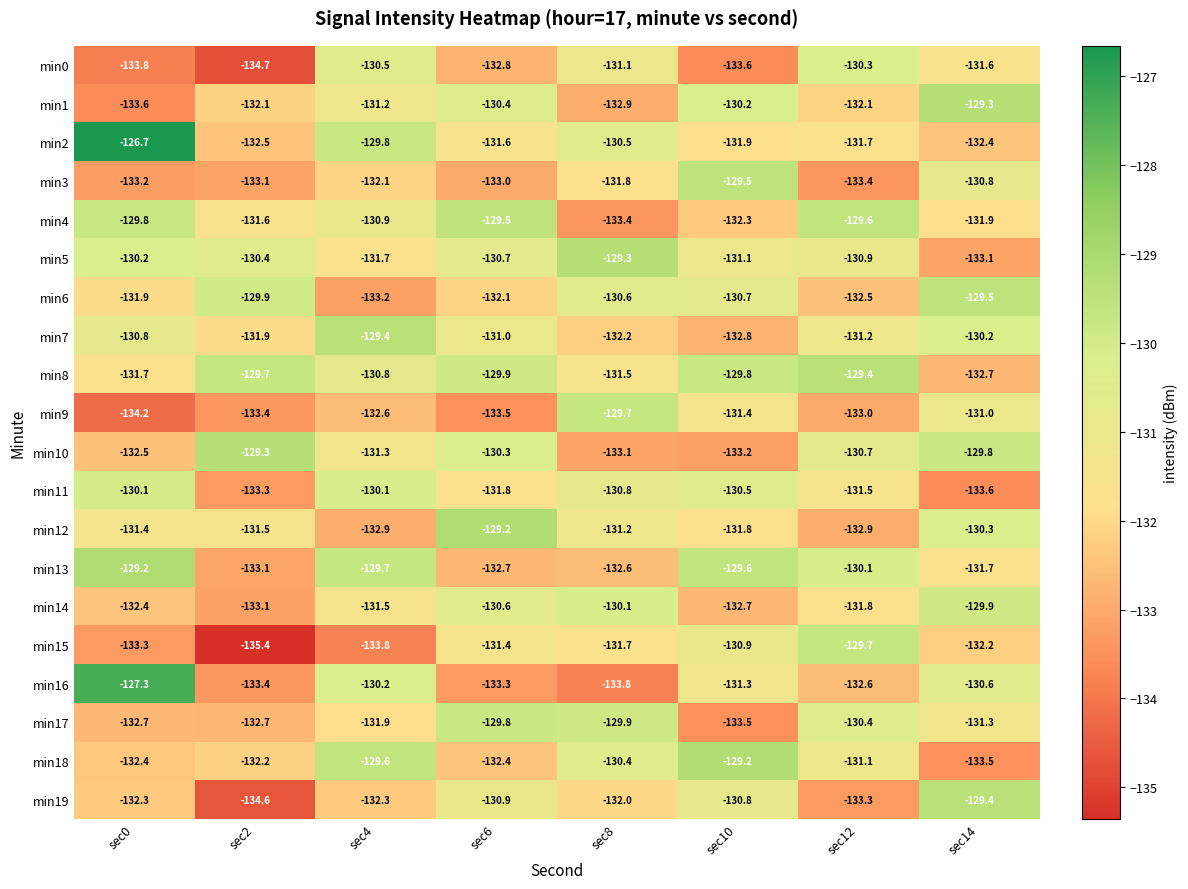

How many series are shown in this chart?

20